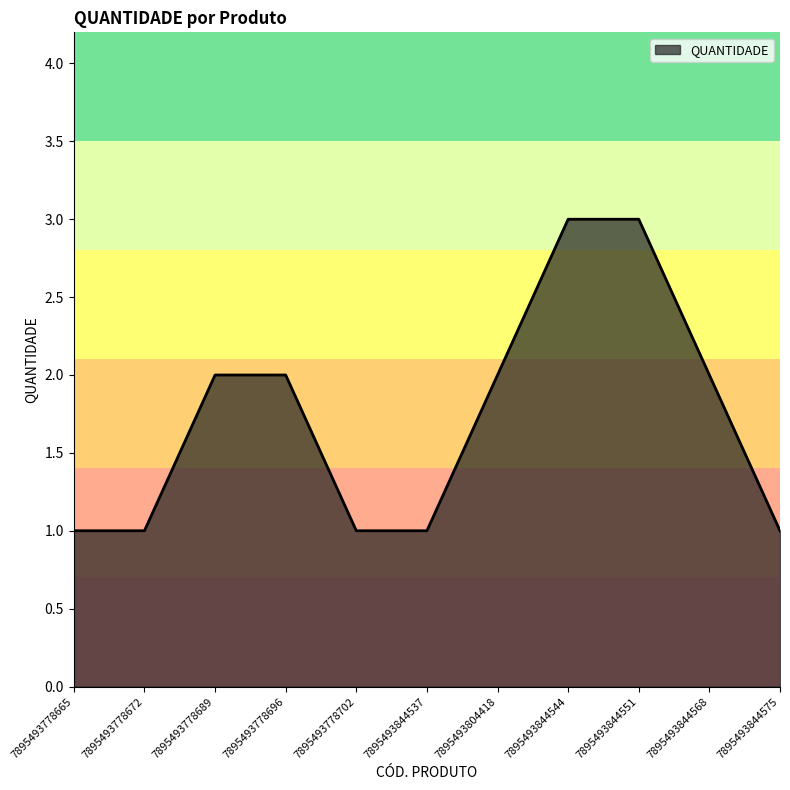

Read the value at 7895493778702.

1